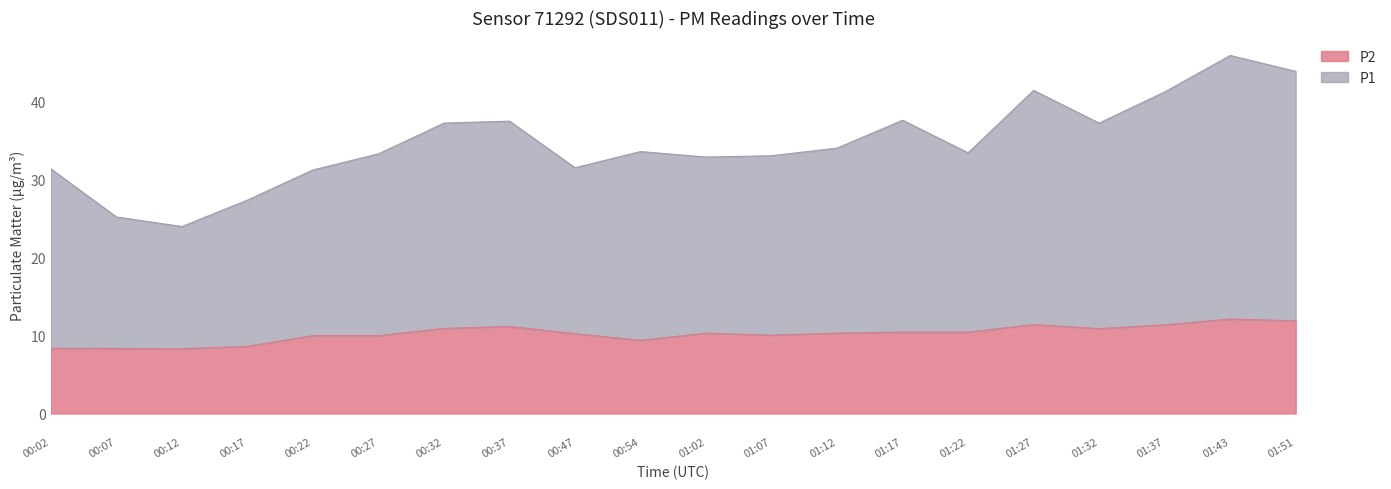

At how many categories does at least one series exceed 27?

18